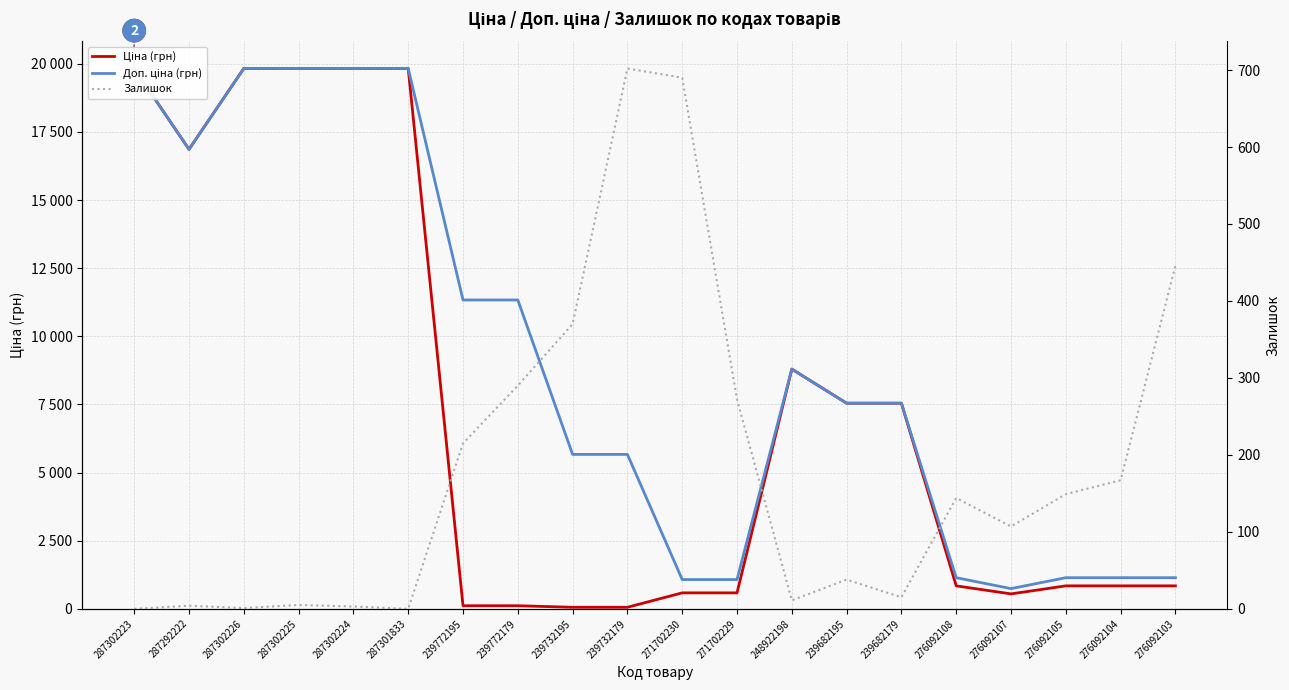

Where is the first local maximum for Ціна (грн)?

248922198